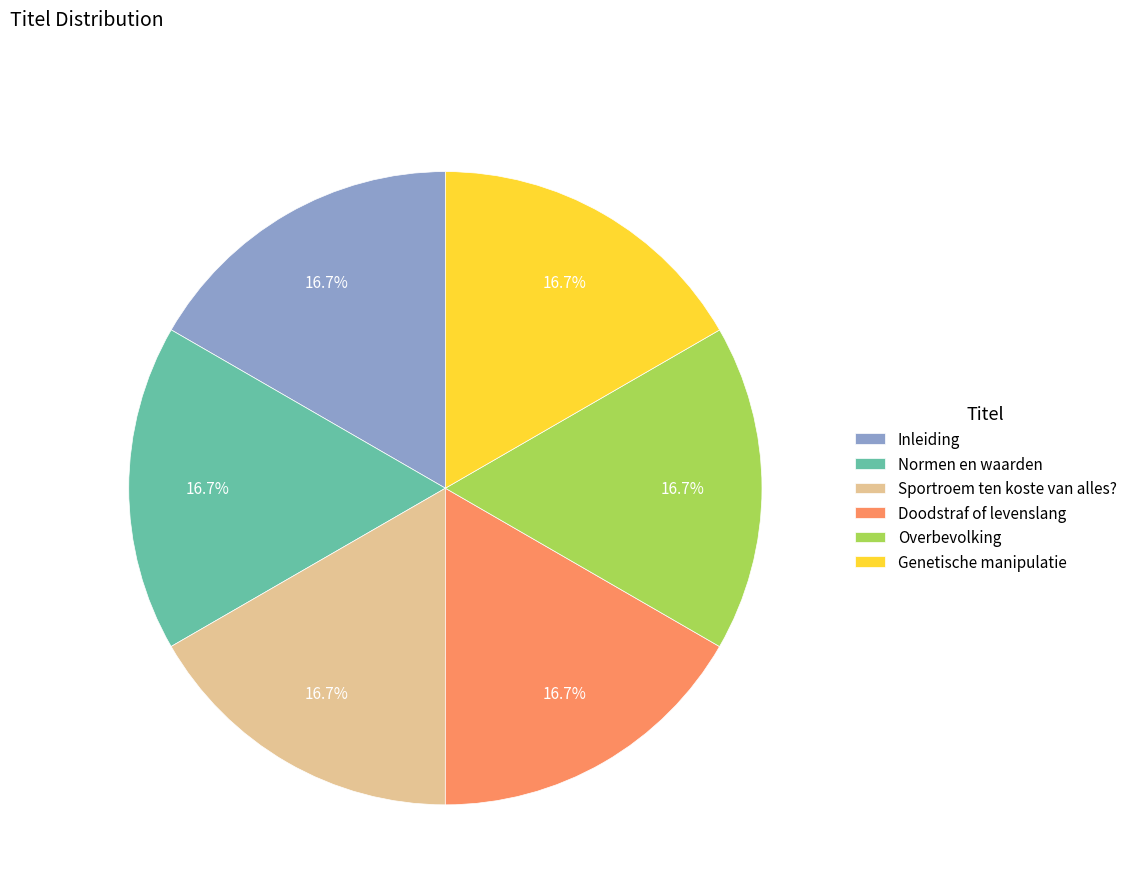

To the nearest percent, what portion does Genetische manipulatie represent?

17%